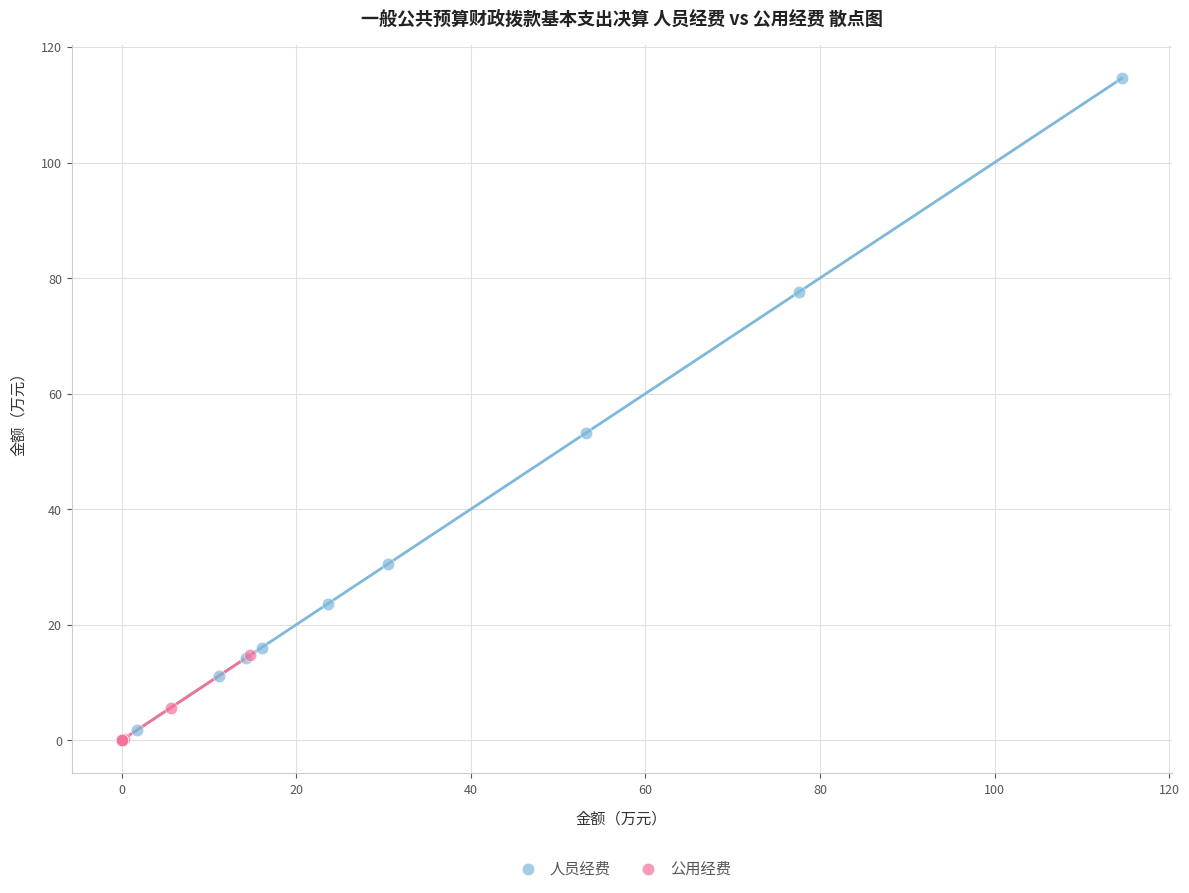

Which series reaches the maximum Y coordinate?

人员经费